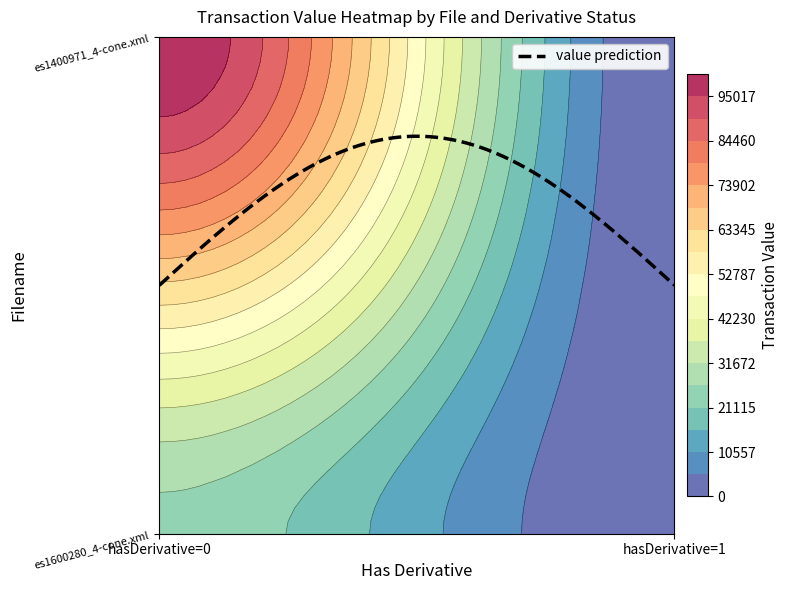

Which has a higher value, hasDerivative_1 or hasDerivative_0?

hasDerivative_0